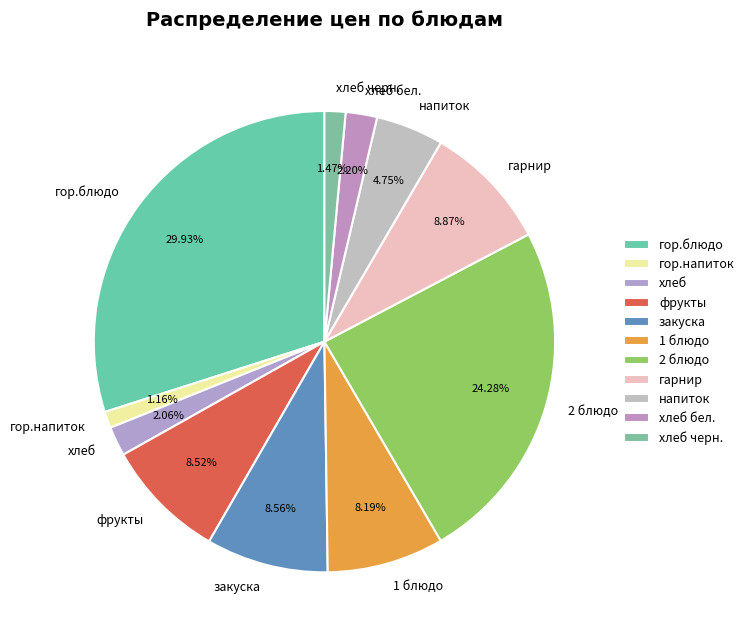

Is 2 блюдо the majority of the pie?

No